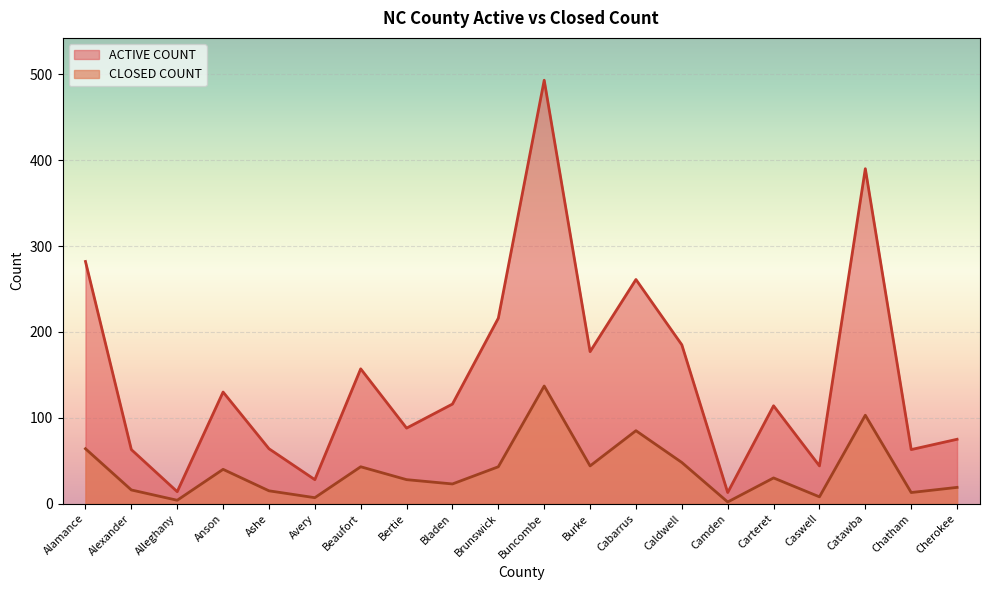

Between Anson and Beaufort, which is larger?

Beaufort